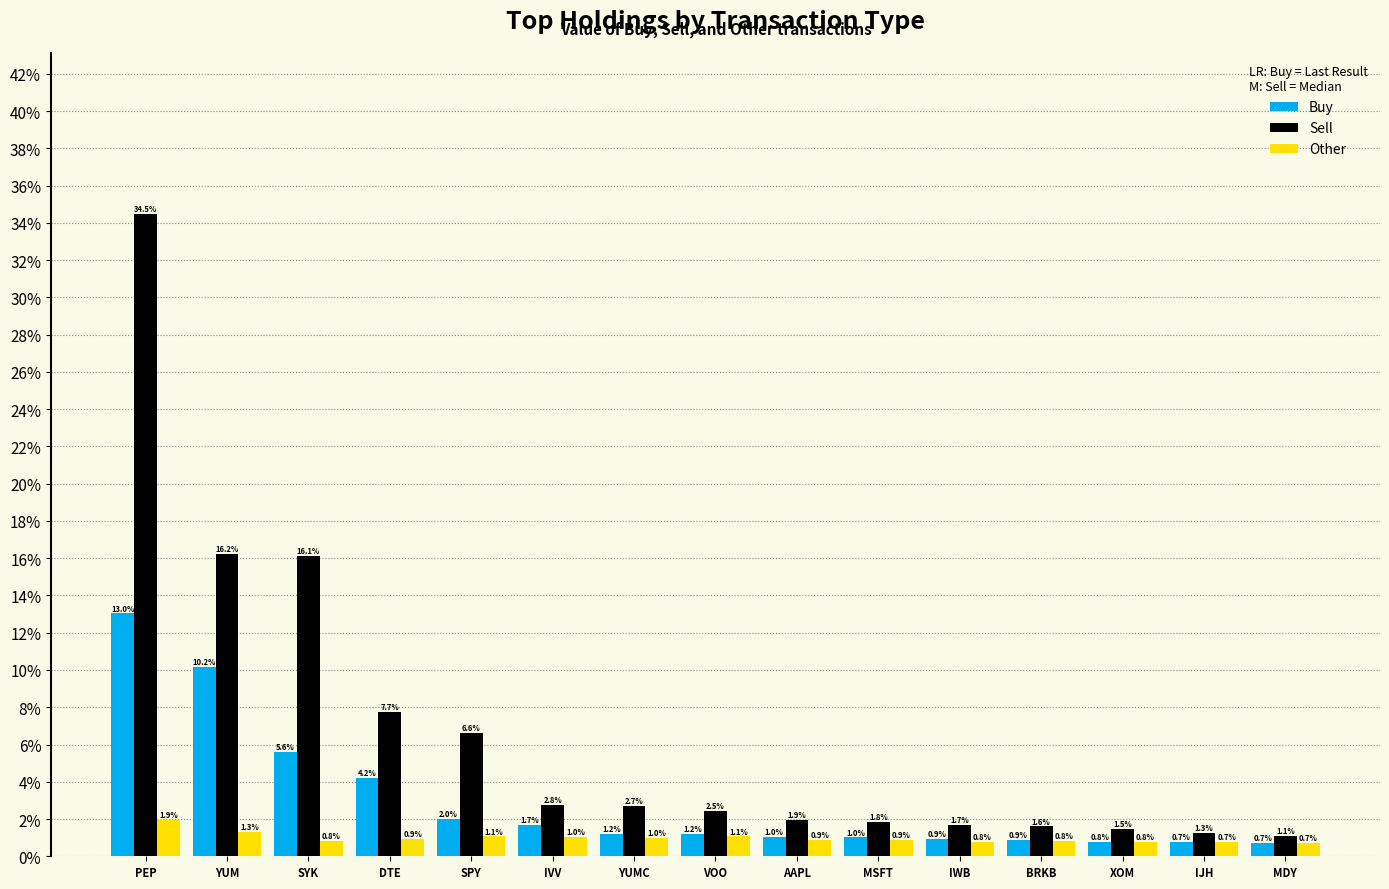

Reading right to left, extract all data points from this chart.

Buy: 0.7	0.7	0.8	0.9	0.9	1.0	1.0	1.2	1.2	1.7	2.0	4.2	5.6	10.2	13.0
Sell: 1.1	1.3	1.5	1.6	1.7	1.8	1.9	2.5	2.7	2.8	6.6	7.7	16.1	16.2	34.5
Other: 0.7	0.7	0.8	0.8	0.8	0.9	0.9	1.1	1.0	1.0	1.1	0.9	0.8	1.3	1.9